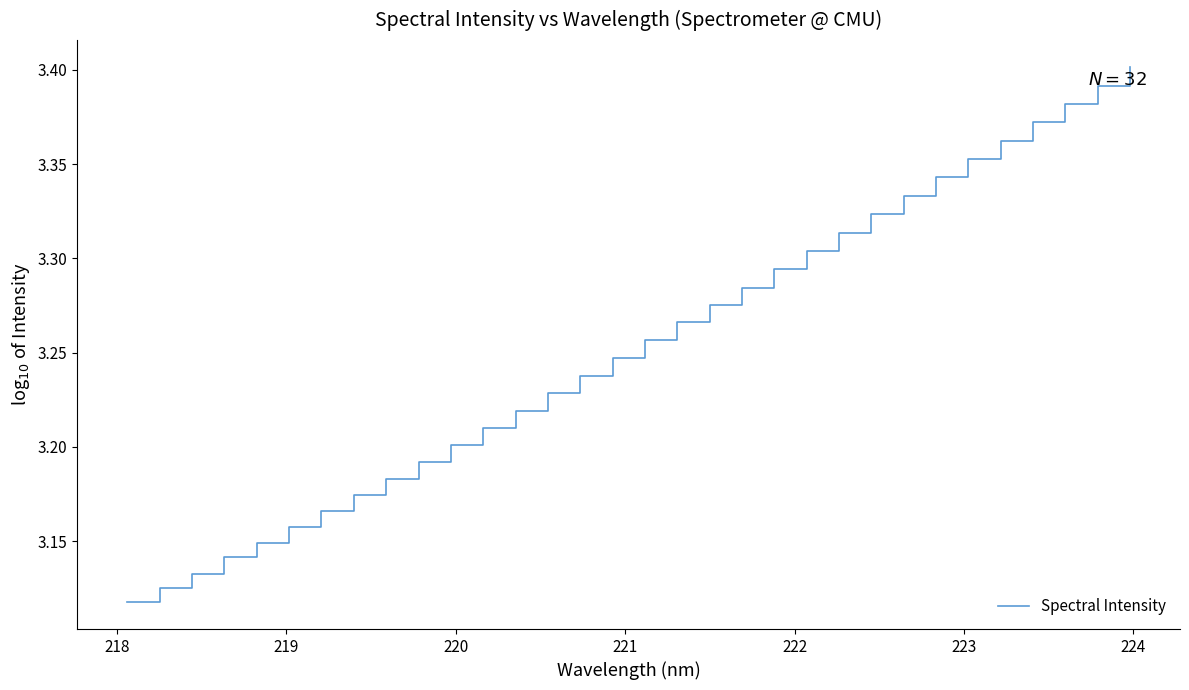

What is the difference between the maximum and minimum values?

0.3